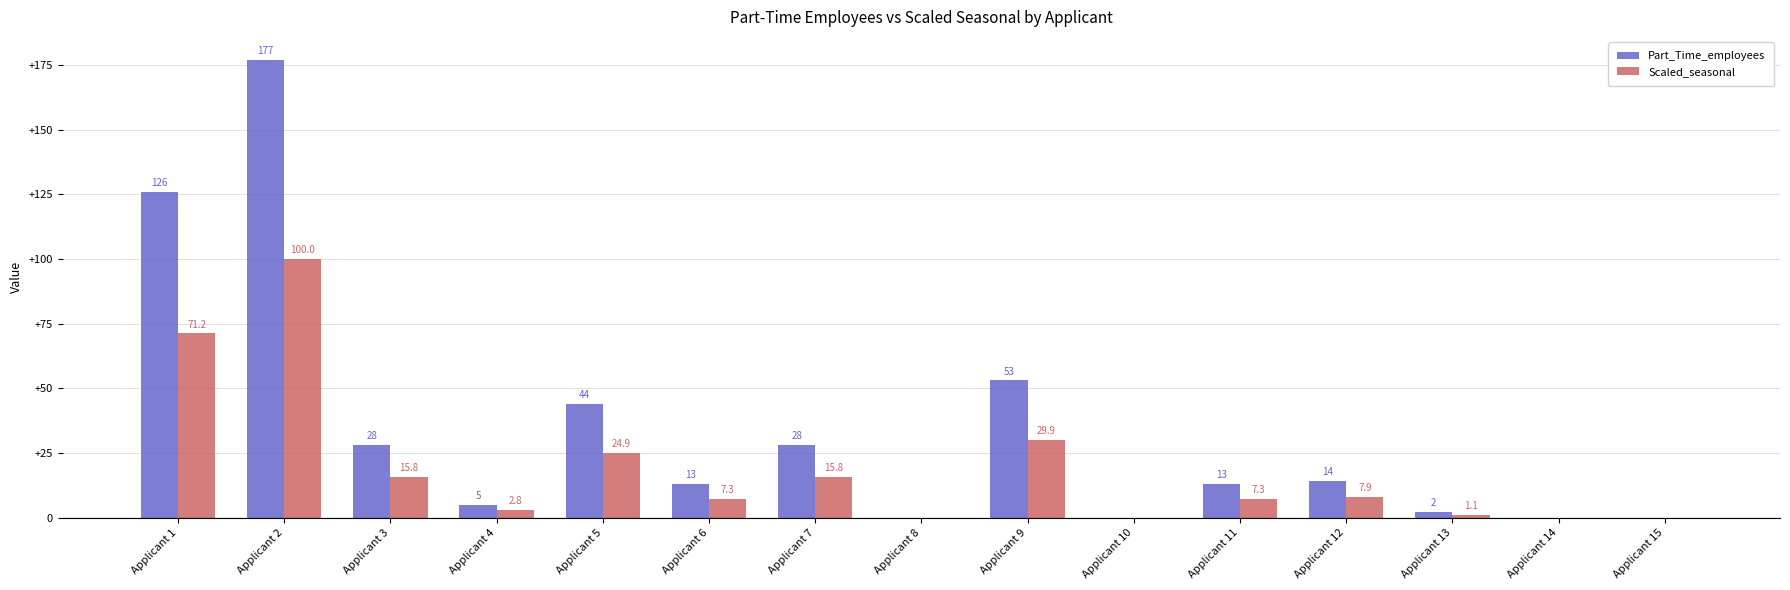

Reading left to right, extract all data points from this chart.

Part_Time_employees: 126.0	177.0	28.0	5.0	44.0	13.0	28.0	0.0	53.0	0.0	13.0	14.0	2.0	0.0	0.0
Scaled_seasonal: 71.2	100.0	15.8	2.8	24.9	7.3	15.8	0.0	29.9	0.0	7.3	7.9	1.1	0.0	0.0